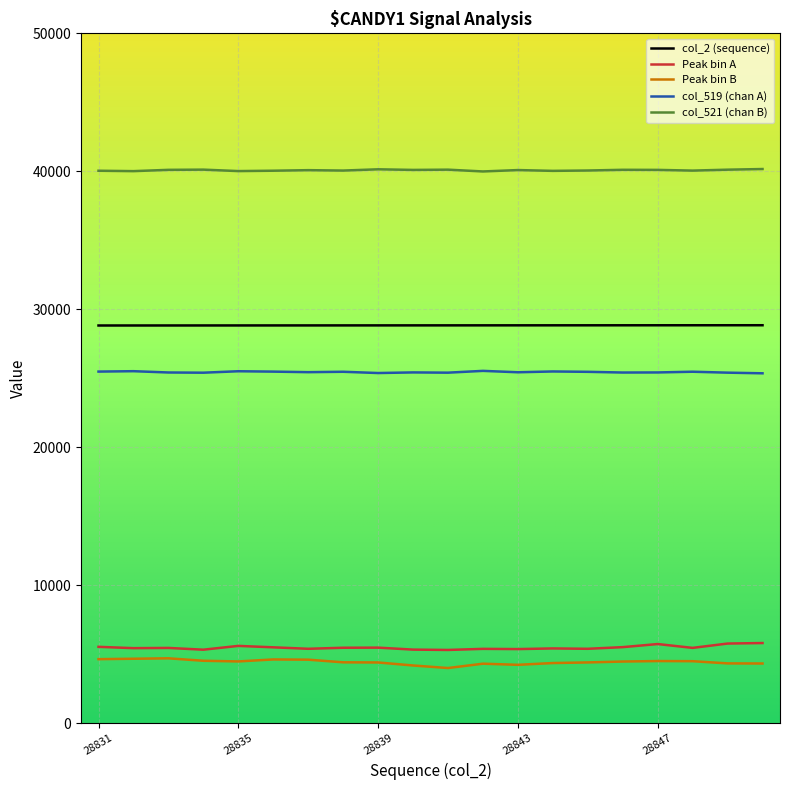

What is the minimum value for Peak bin A?

5322